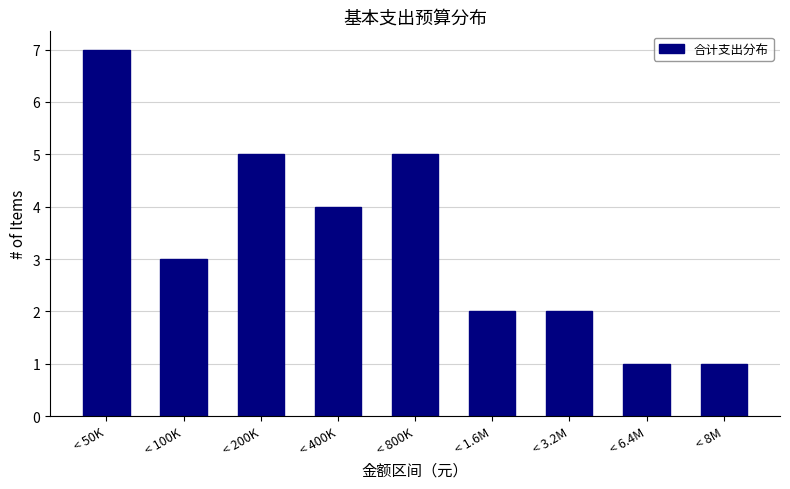

Reading left to right, what are all the values shown in this chart?

< 50K=7	< 100K=3	< 200K=5	< 400K=4	< 800K=5	< 1.6M=2	< 3.2M=2	< 6.4M=1	< 8M=1